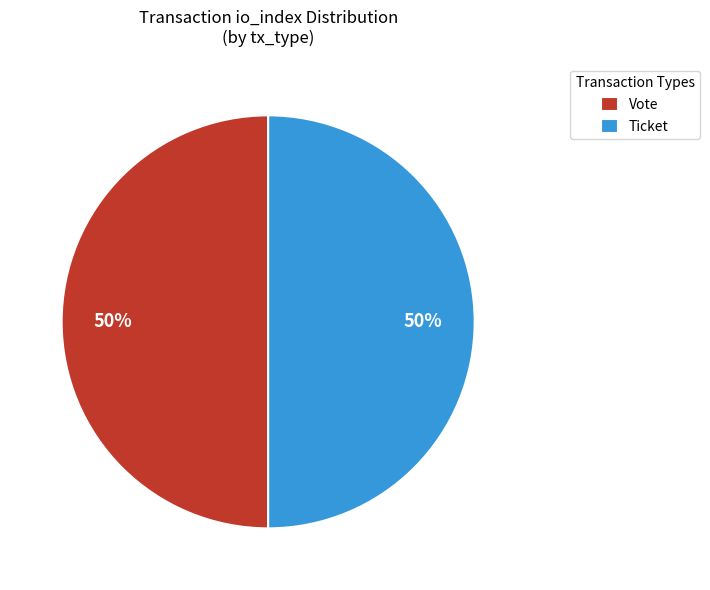

True or false: Vote accounts for 50% of the total.

True